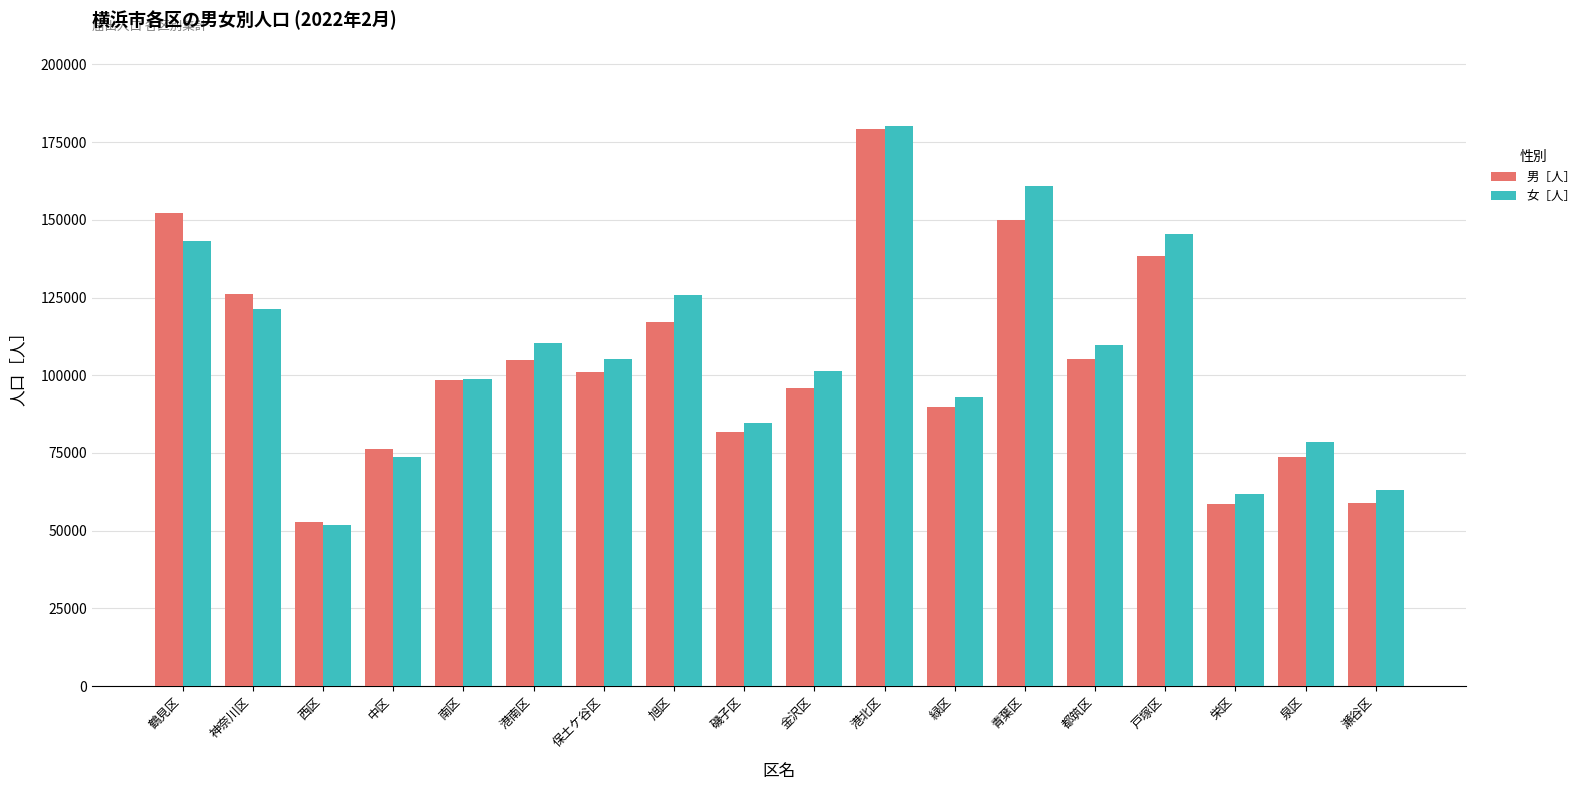

What are all the series names shown in the legend?

男［人］, 女［人］